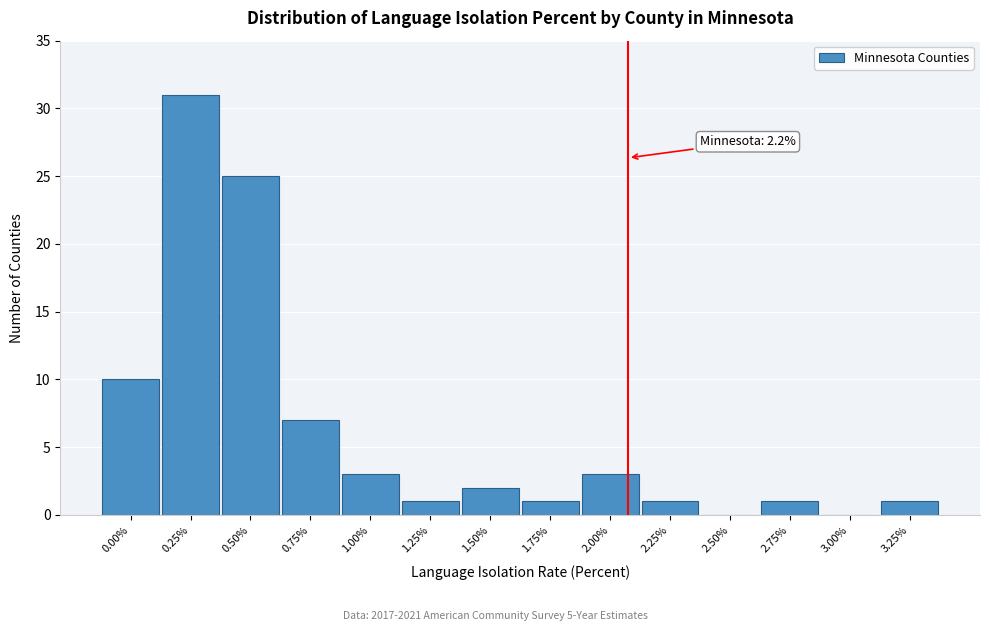

Reading right to left, list all the values displayed in this chart.

3.25%=1	3.00%=0	2.75%=1	2.50%=0	2.25%=1	2.00%=3	1.75%=1	1.50%=2	1.25%=1	1.00%=3	0.75%=7	0.50%=25	0.25%=31	0.00%=10